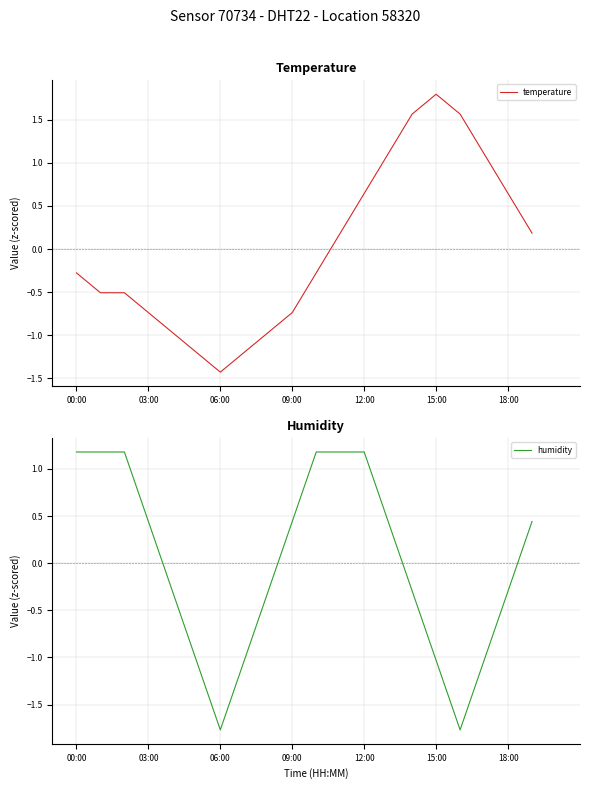

Reading left to right, list all the values displayed in this chart.

temperature: -0.3	-0.5	-0.5	-0.7	-1.0	-1.2	-1.4	-1.2	-1.0	-0.7	-0.3	0.2	0.6	1.1	1.6	1.8	1.6	1.1	0.6	0.2
humidity: 1.2	1.2	1.2	0.4	-0.3	-1.0	-1.8	-1.0	-0.3	0.4	1.2	1.2	1.2	0.4	-0.3	-1.0	-1.8	-1.0	-0.3	0.4